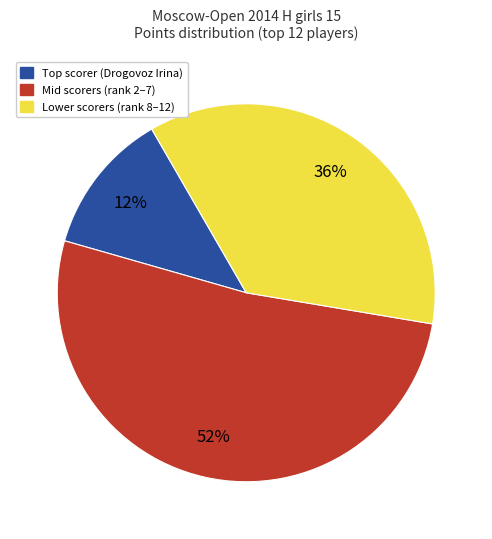

To the nearest percent, what is the average slice percentage?

33%